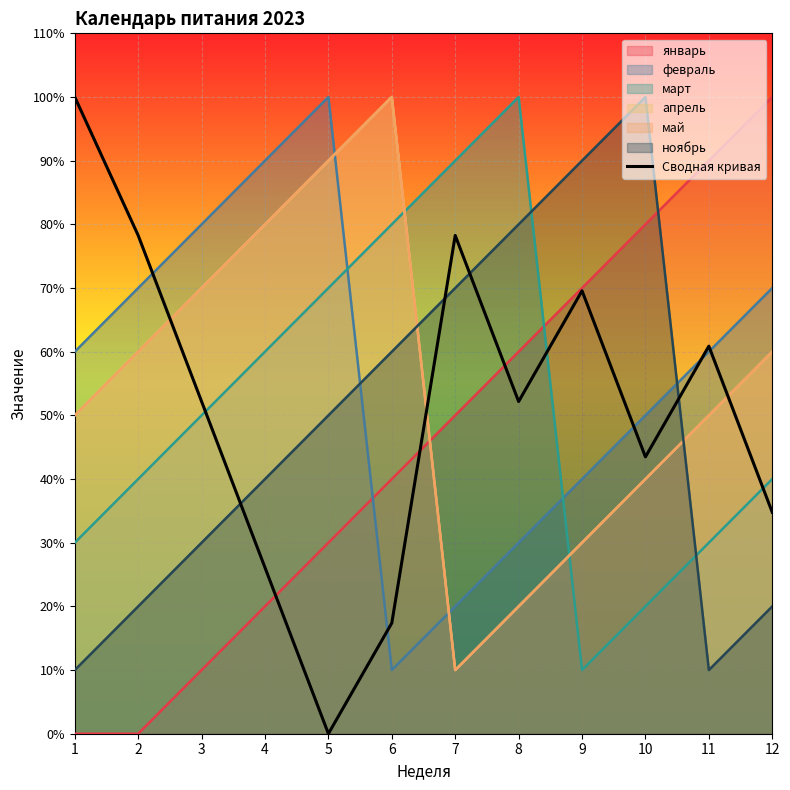

The chart shows a value of 0.0 at 5. True or false?

False